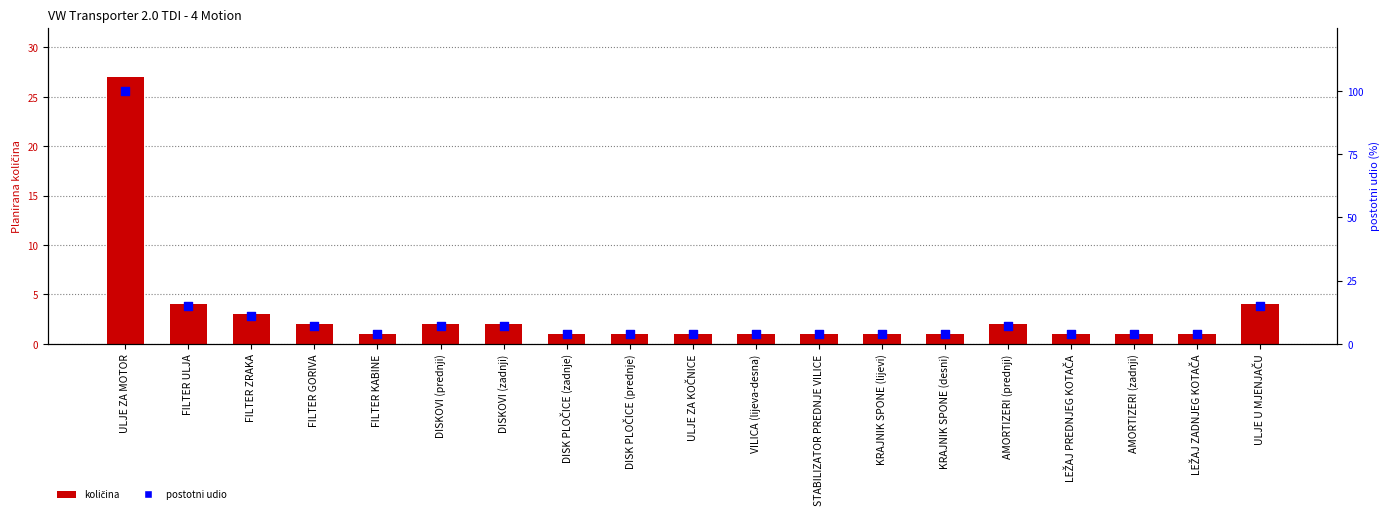

At which category is the sum across all series the highest?

ULJE ZA MOTOR